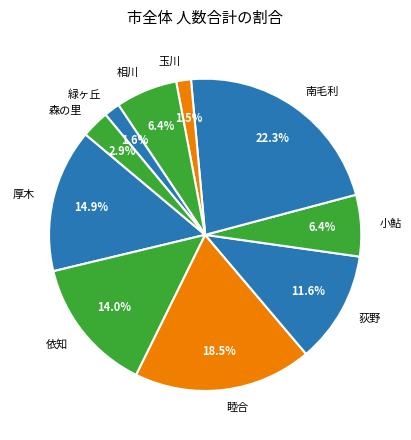

True or false: 依知 accounts for 14% of the total.

True